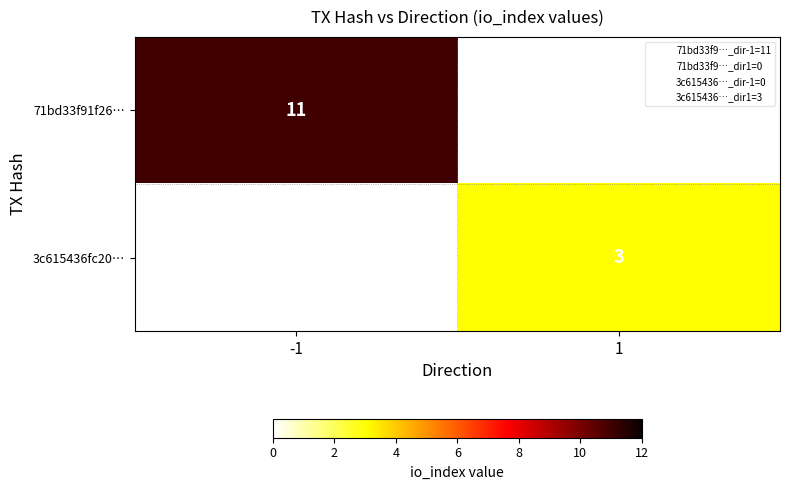

The 71bd33f91f26… series shows 17.1 at -1. True or false?

False